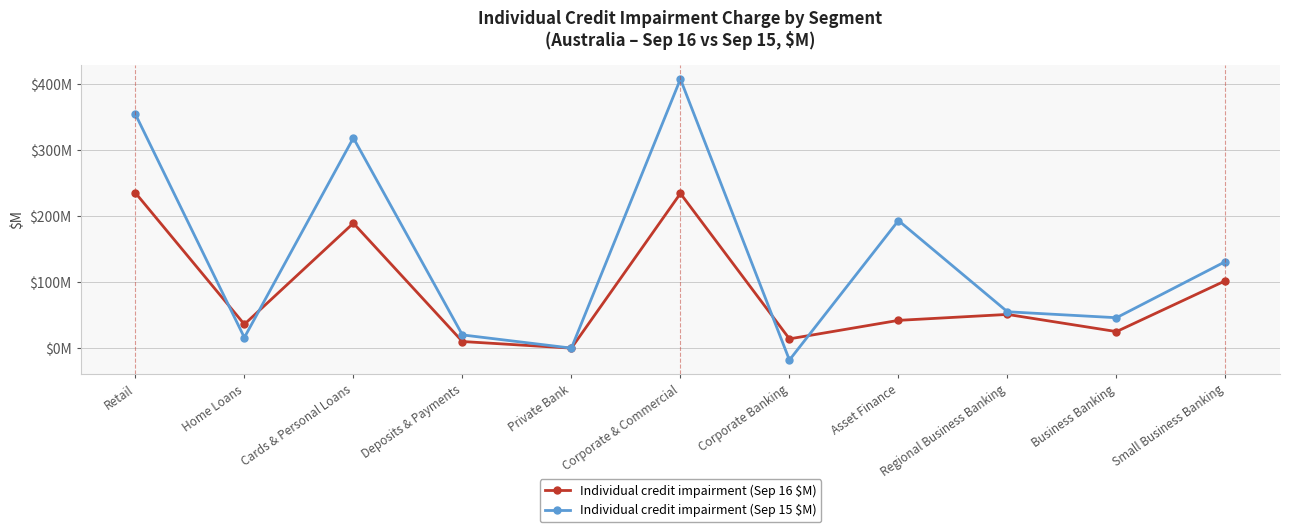

Which series changed the most between Corporate & Commercial and Regional Business Banking?

Individual credit impairment (Sep 15 $M)